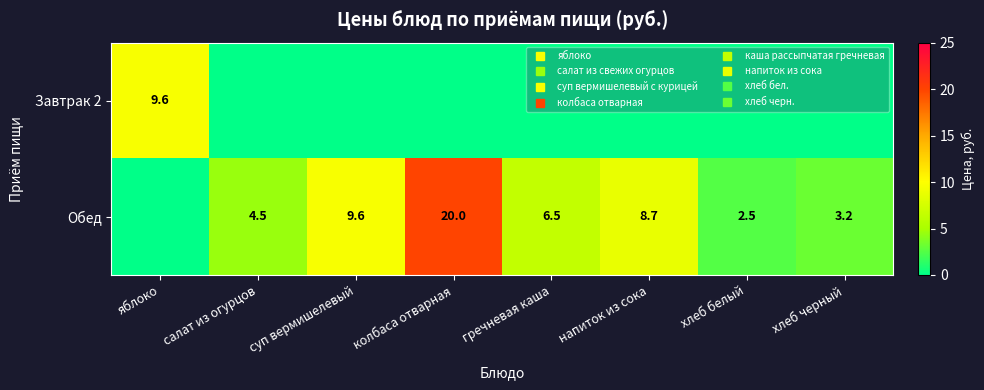

Which series has the largest total across all categories?

Обед